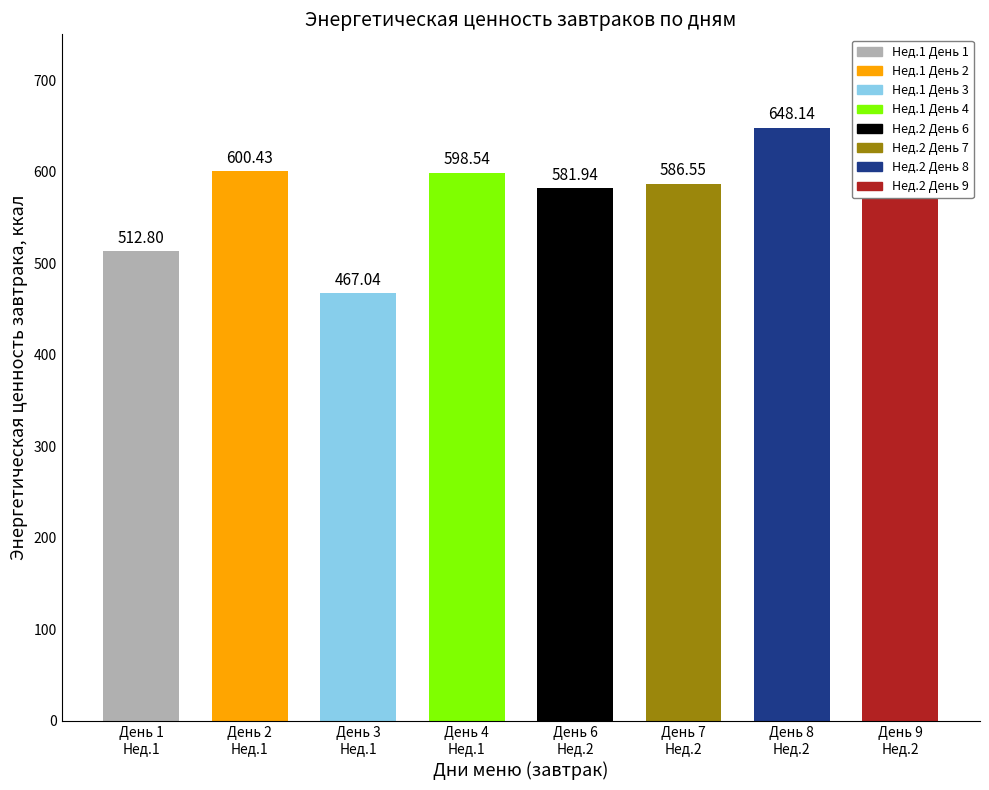

What is the difference between the maximum and minimum values?

181.1